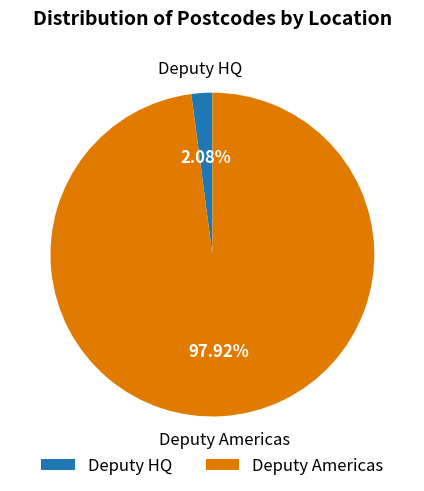

Is Deputy HQ the majority of the pie?

No